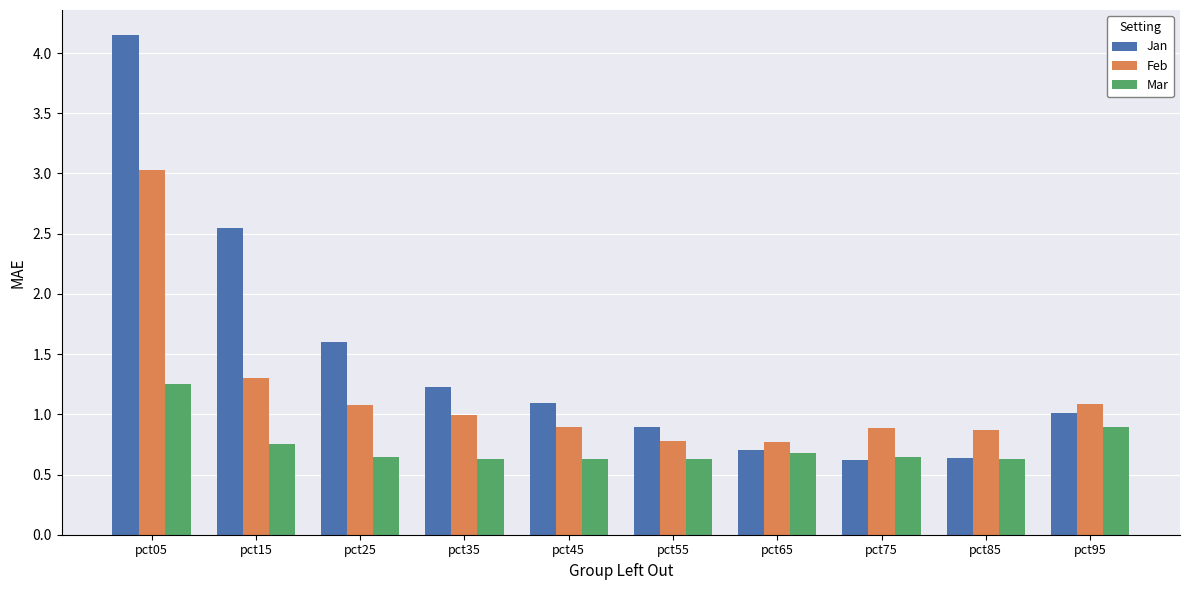

What is the spread (max minus min) of values at pct45?

0.5